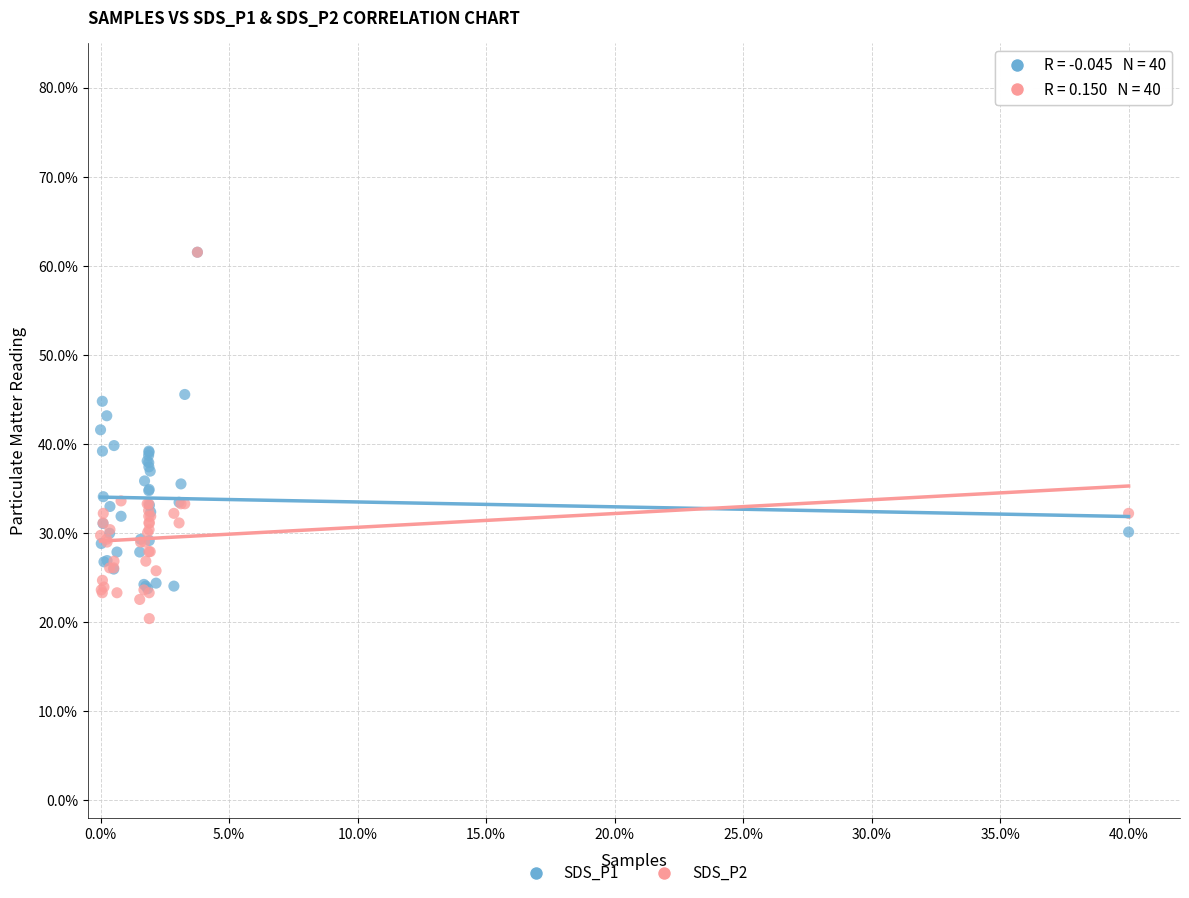

What are all the series names shown in the legend?

SDS_P1, SDS_P2